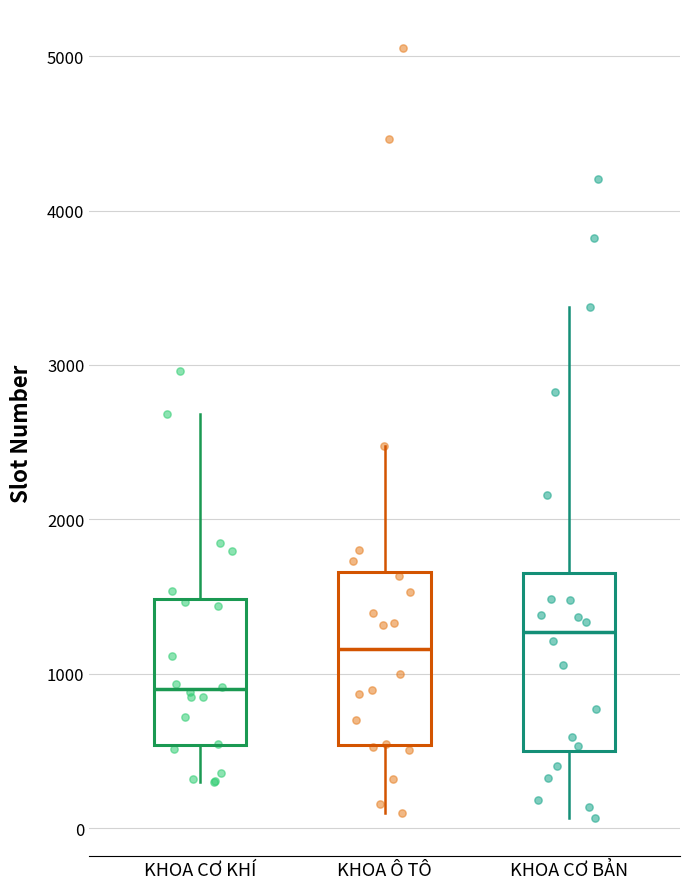

Reading left to right, read every box against the y-axis: the position of its median line, the range the box covers, and the ends of its whiskers. The values are not printed on the chart, so give them approximately, as read against the axis.

KHOA CƠ KHÍ: median 900, box 500 to 1500, whiskers 300 to 2700
KHOA Ô TÔ: median 1200, box 500 to 1700, whiskers 100 to 2500
KHOA CƠ BẢN: median 1300, box 500 to 1700, whiskers 100 to 3400